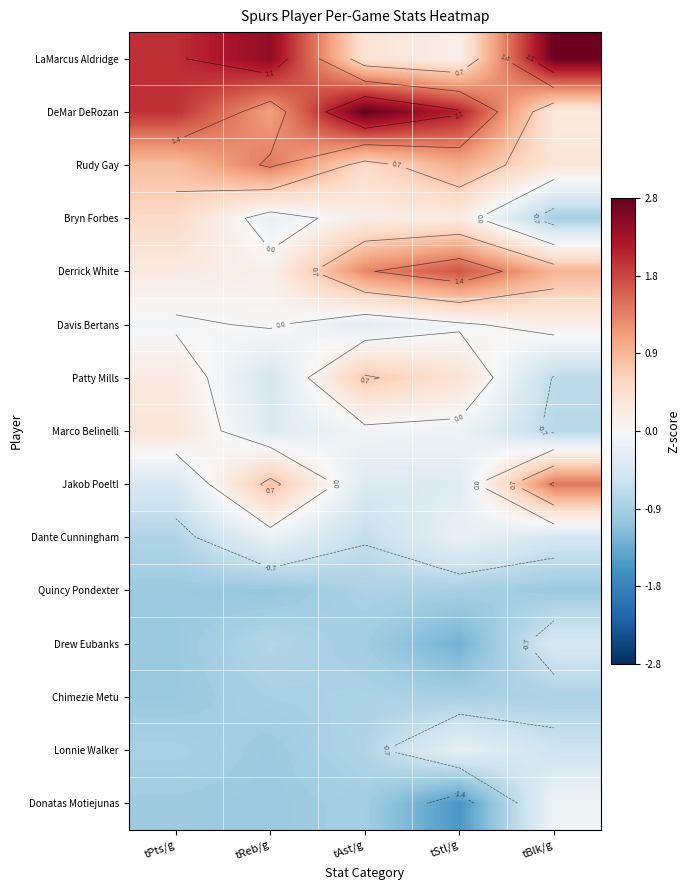

At tReb/g, list the series in order from largest to smallest.

LaMarcus Aldridge, Rudy Gay, DeMar DeRozan, Jakob Poeltl, Derrick White, Davis Bertans, Dante Cunningham, Bryn Forbes, Marco Belinelli, Patty Mills, Drew Eubanks, Chimezie Metu, Lonnie Walker, Donatas Motiejunas, Quincy Pondexter